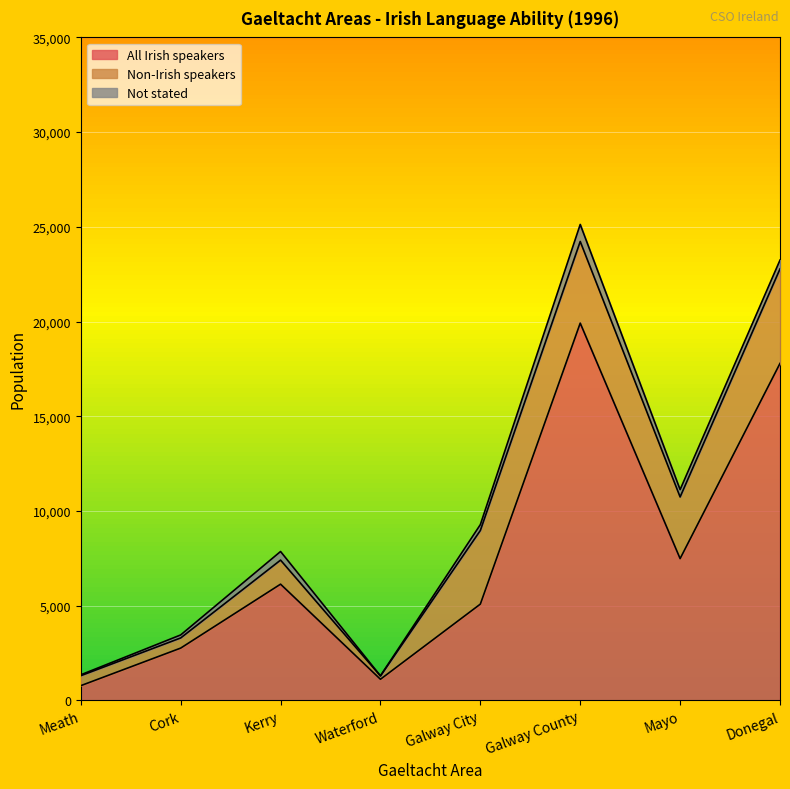

At which label is Non-Irish speakers closest to 2581?

Mayo